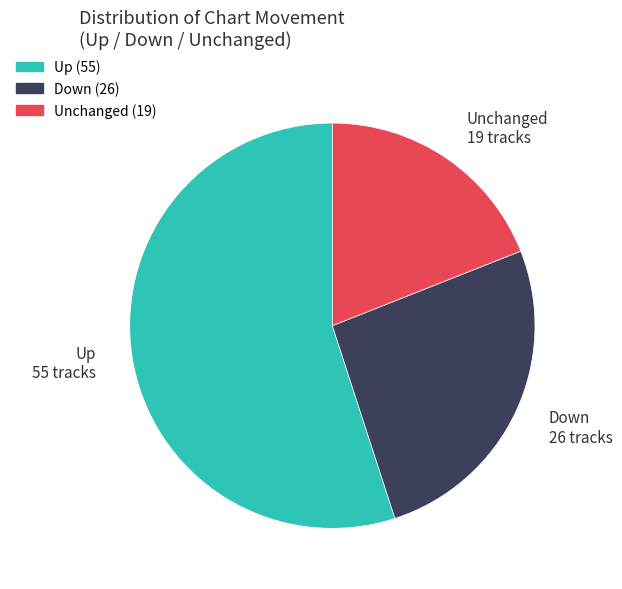

Between Unchanged (19) and Down (26), which is larger?

Down (26)